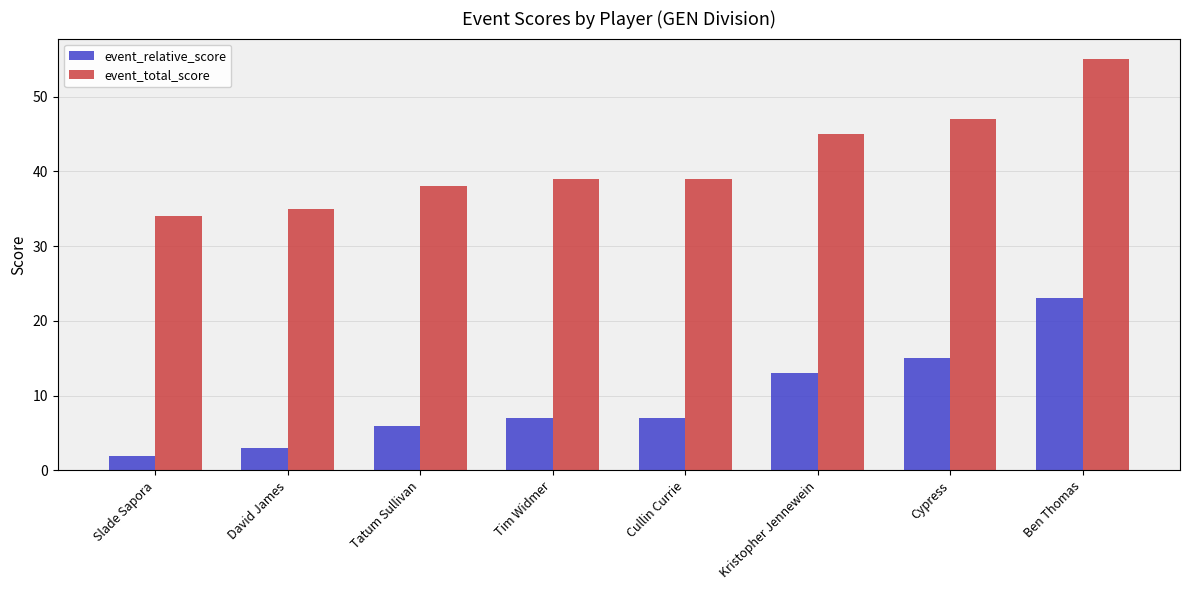

Reading left to right, list all the values displayed in this chart.

event_relative_score: Slade Sapora=2	David James=3	Tatum Sullivan=6	Tim Widmer=7	Cullin Currie=7	Kristopher Jennewein=13	Cypress=15	Ben Thomas=23
event_total_score: Slade Sapora=34	David James=35	Tatum Sullivan=38	Tim Widmer=39	Cullin Currie=39	Kristopher Jennewein=45	Cypress=47	Ben Thomas=55